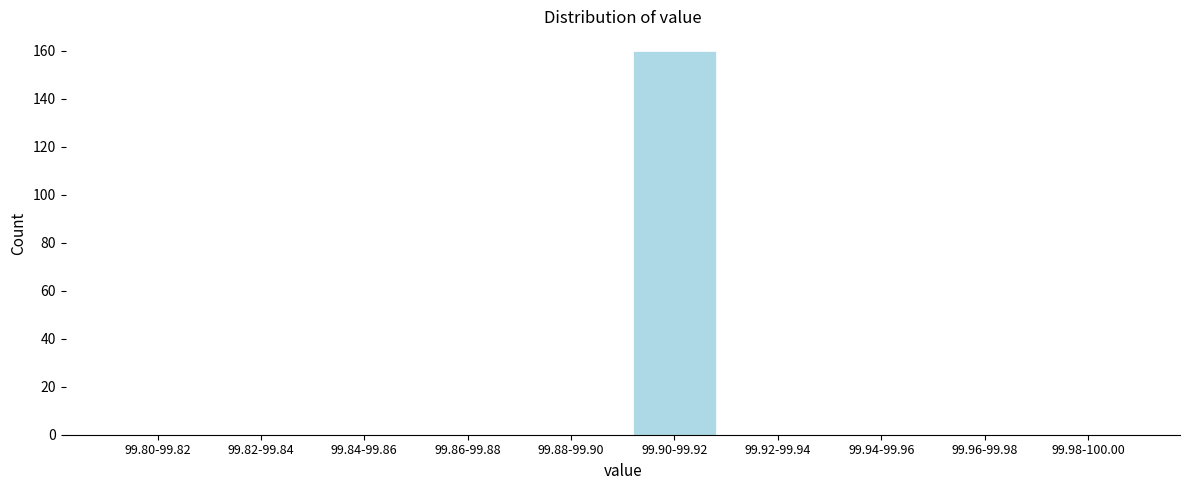

Reading right to left, what are all the values shown in this chart?

99.98-100.00=0	99.96-99.98=0	99.94-99.96=0	99.92-99.94=0	99.90-99.92=160	99.88-99.90=0	99.86-99.88=0	99.84-99.86=0	99.82-99.84=0	99.80-99.82=0